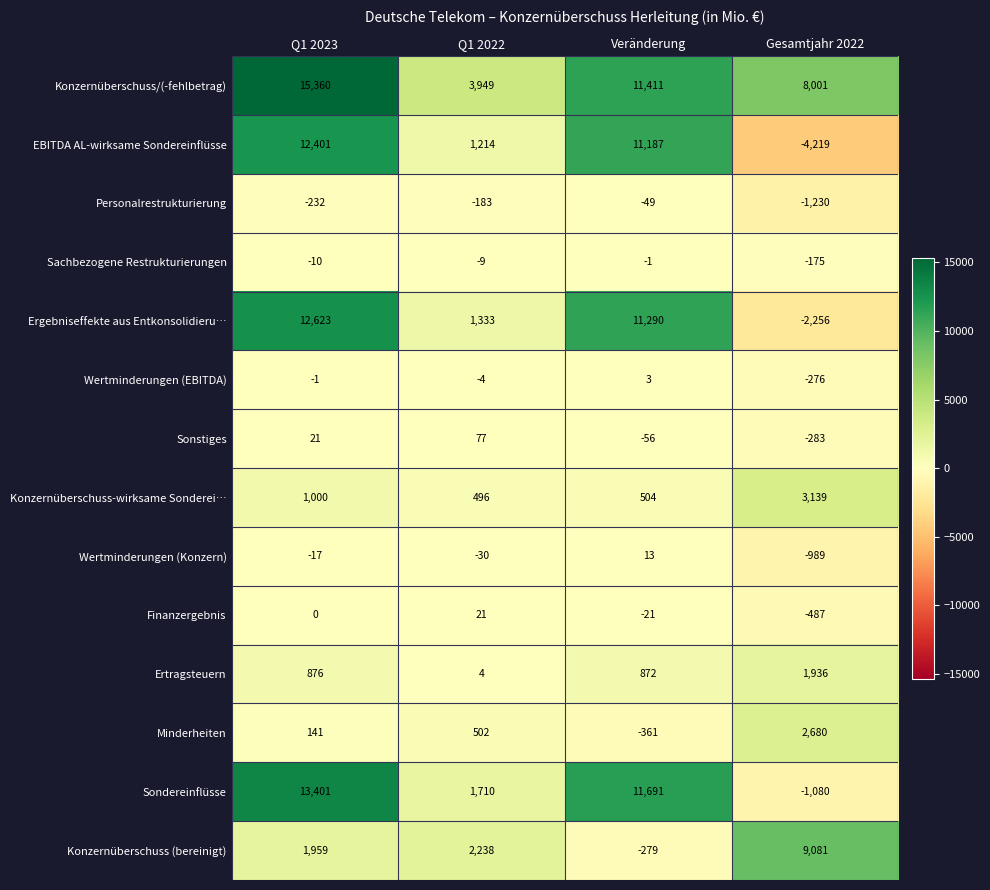

What is the difference between the Ertragsteuern values at Q1 2023 and Gesamtjahr 2022?

1060